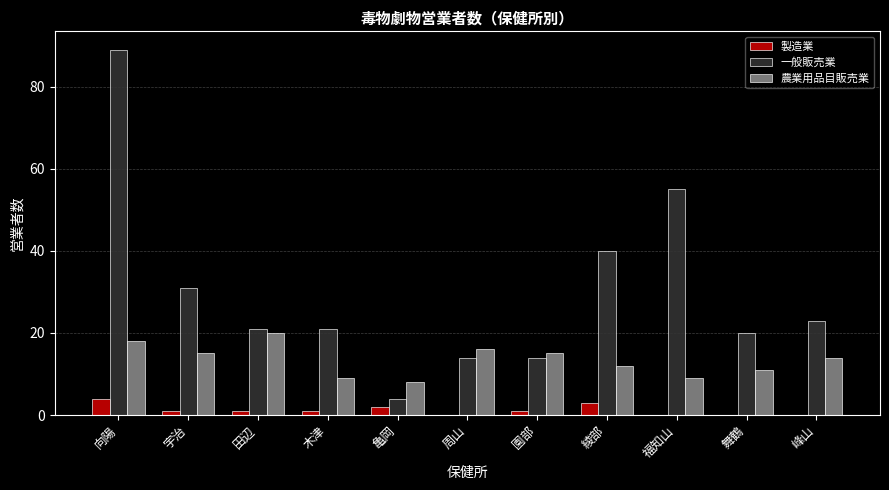

What is the sum of all 製造業 values?

13